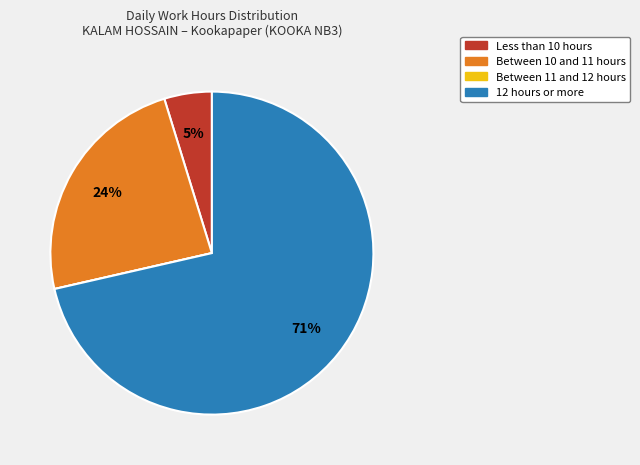

To the nearest percent, what is the average slice percentage?

25%